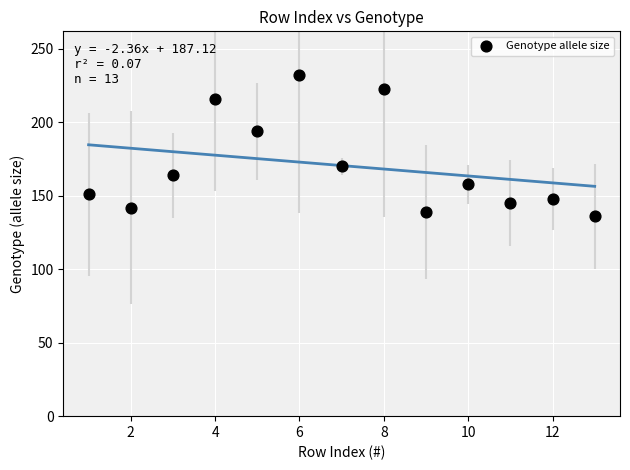

What Y value in the scatter plot is closest to 184?

194